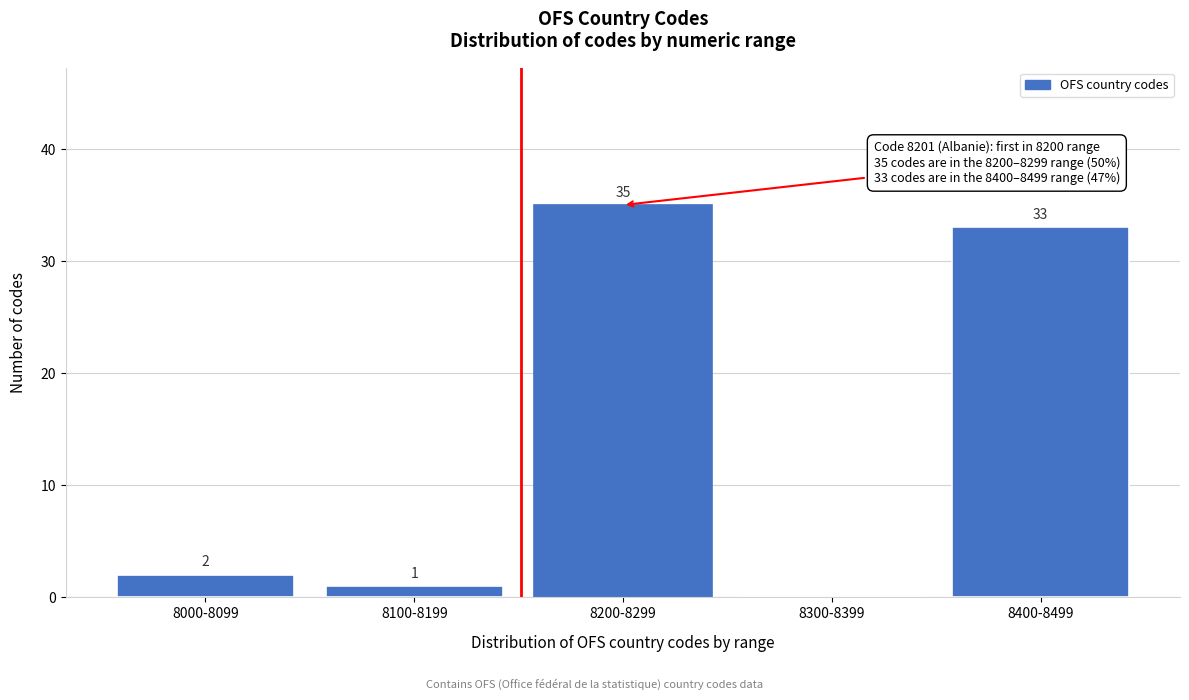

Reading left to right, extract all data points from this chart.

8000-8099=2	8100-8199=1	8200-8299=35	8300-8399=0	8400-8499=33